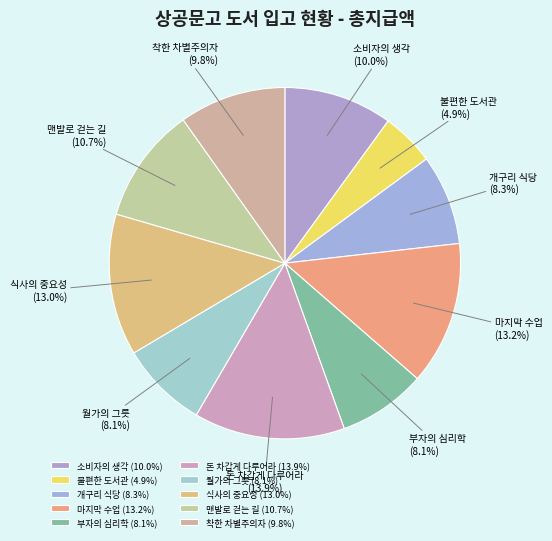

How many slices are in this pie chart?

10